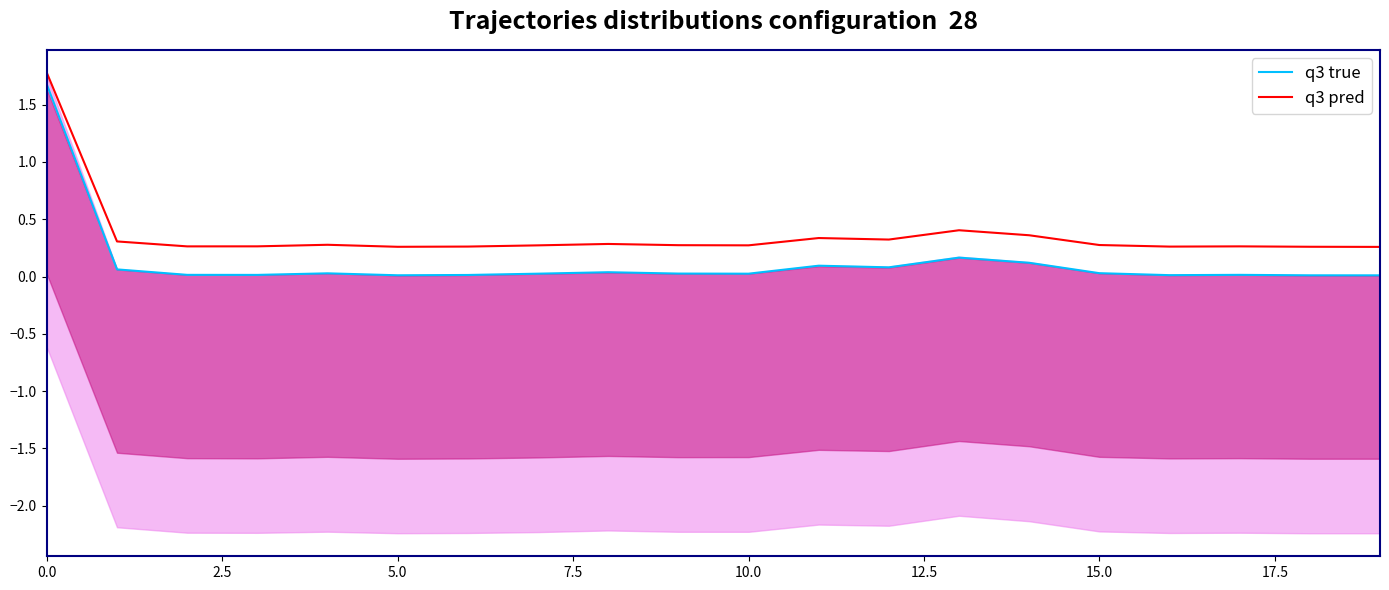

In q3 pred, how many points are lower than both neighbors (excluding endpoints)?

5